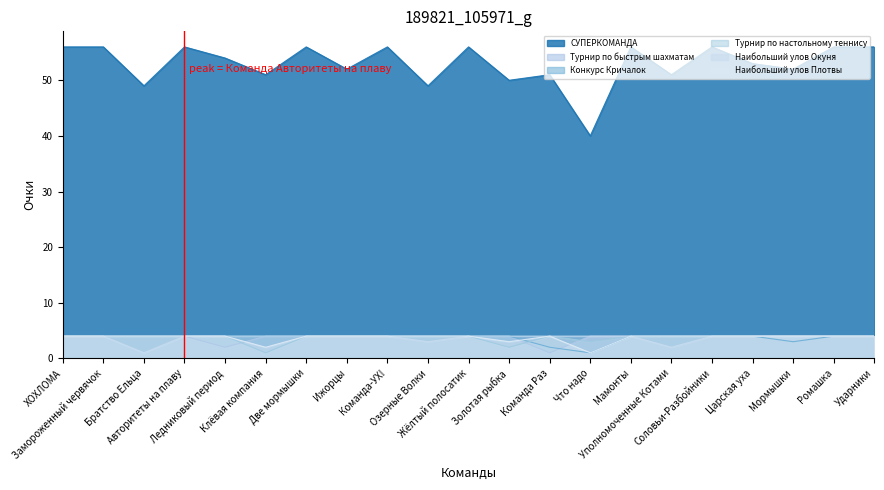

True or false: СУПЕРКОМАНДА and Наибольший улов Плотвы cross at least once.

False